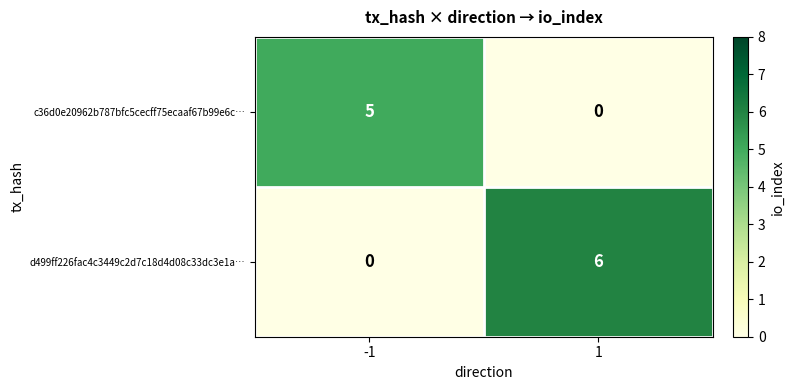

List the labels in order of d499ff226fac4c3449c2d7c18d4d08c33dc3e1a… value, largest first.

1, -1